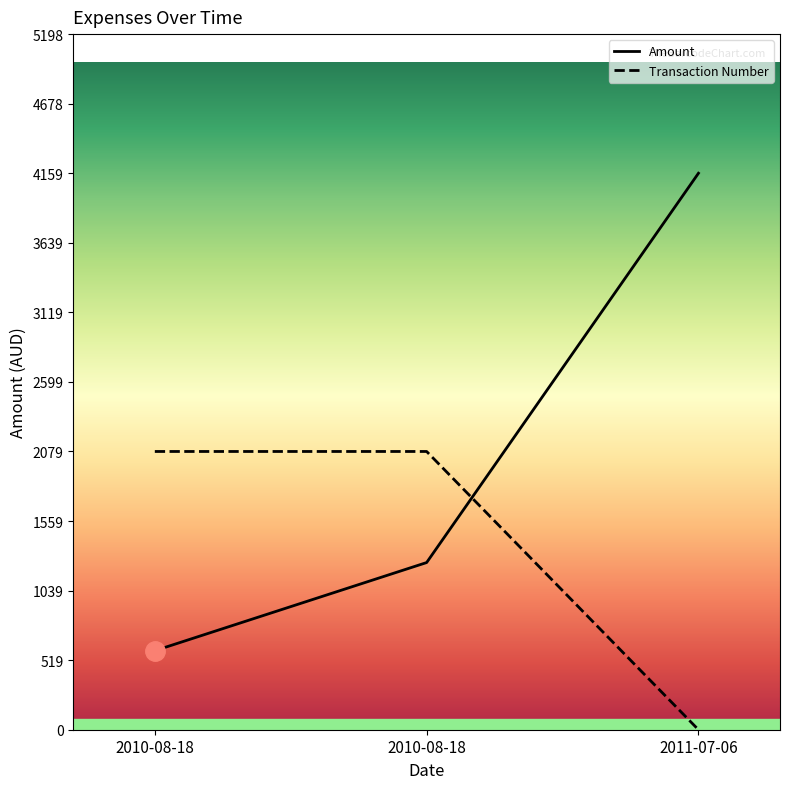

What are all the series names shown in the legend?

Amount, Transaction Number